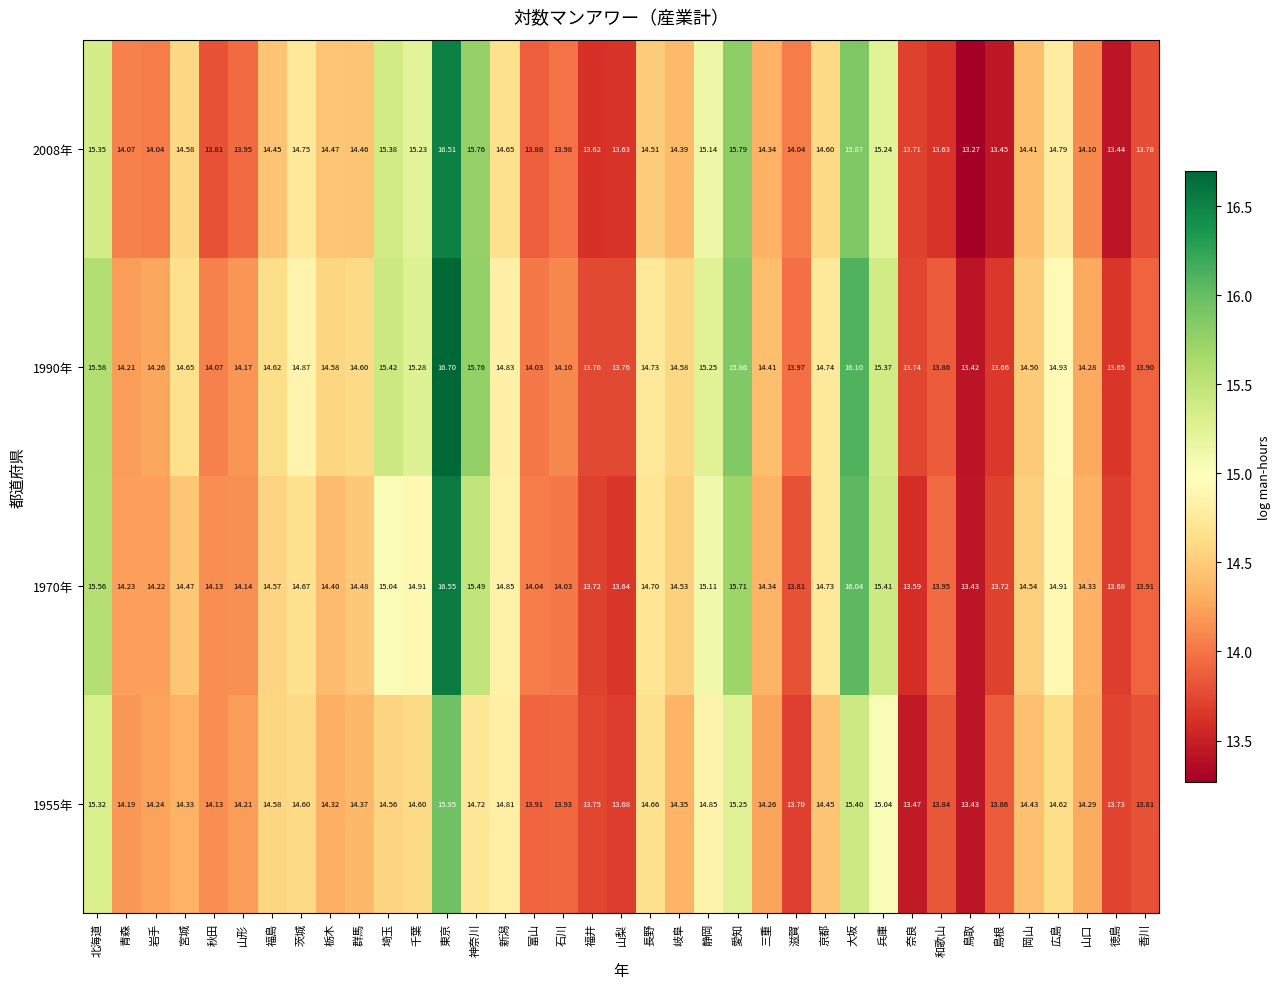

Which label corresponds to the largest value in the chart?

東京